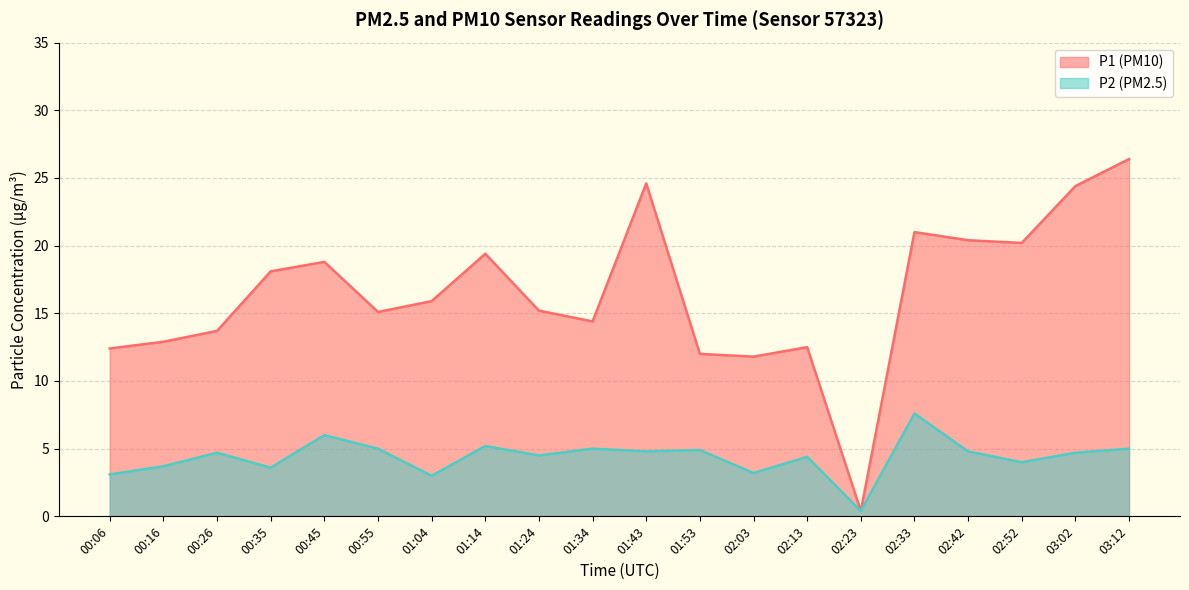

Read the P1 value at 01:04.

15.9